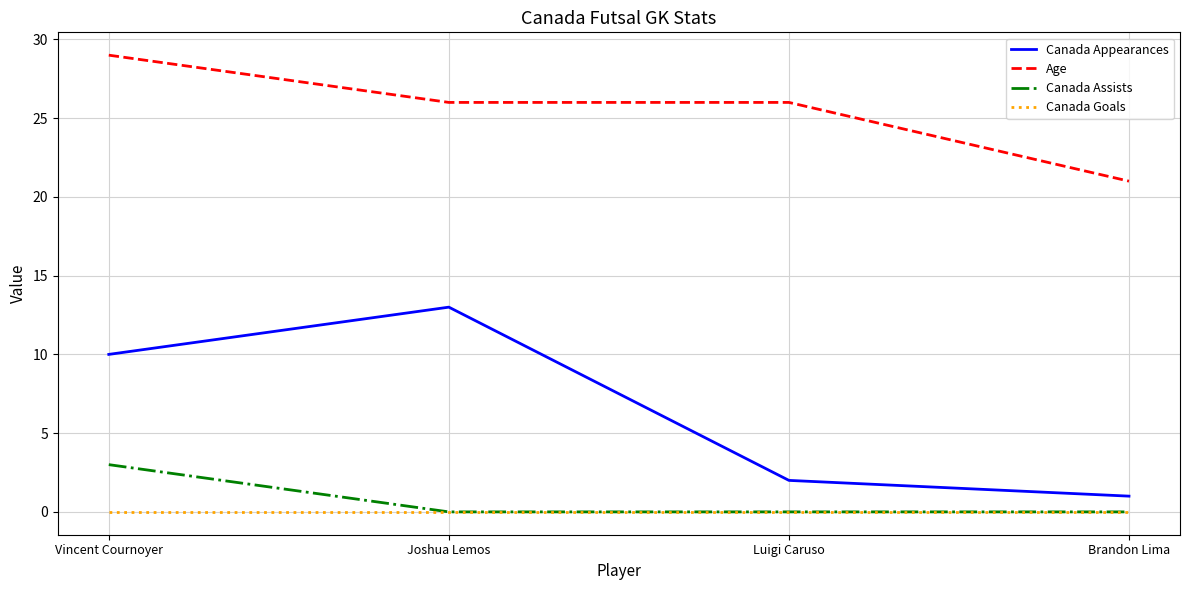

How many interior local peaks does the Canada Appearances series have?

1